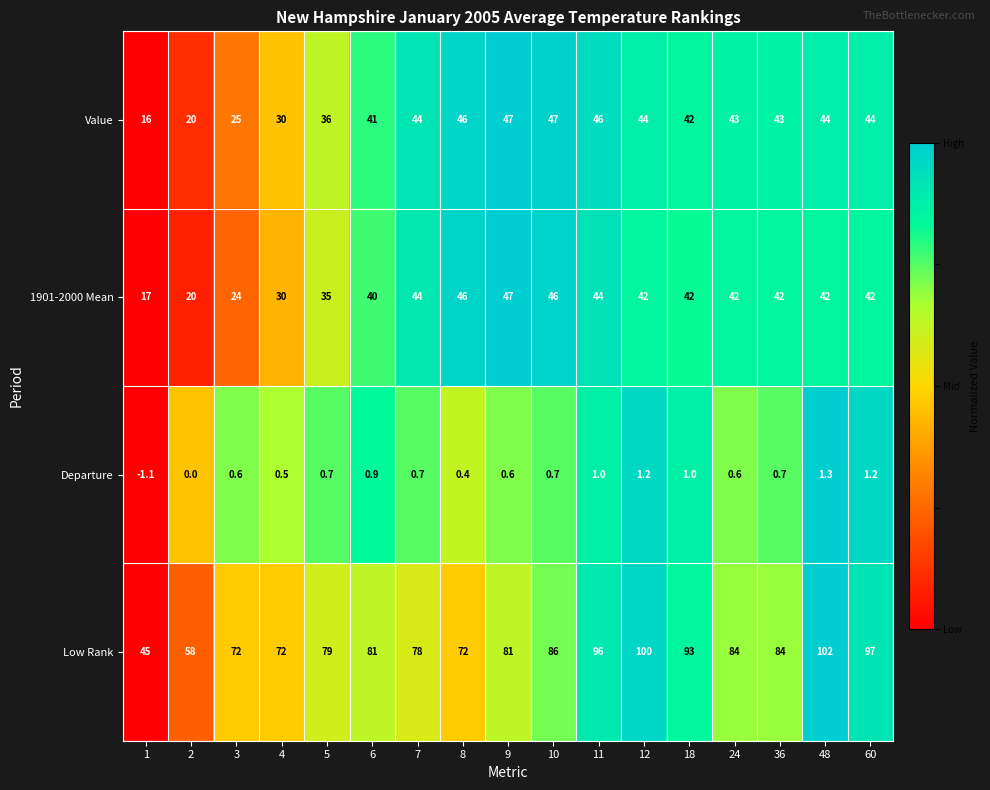

Where is 1901-2000 Mean nearest to the value 32?

4